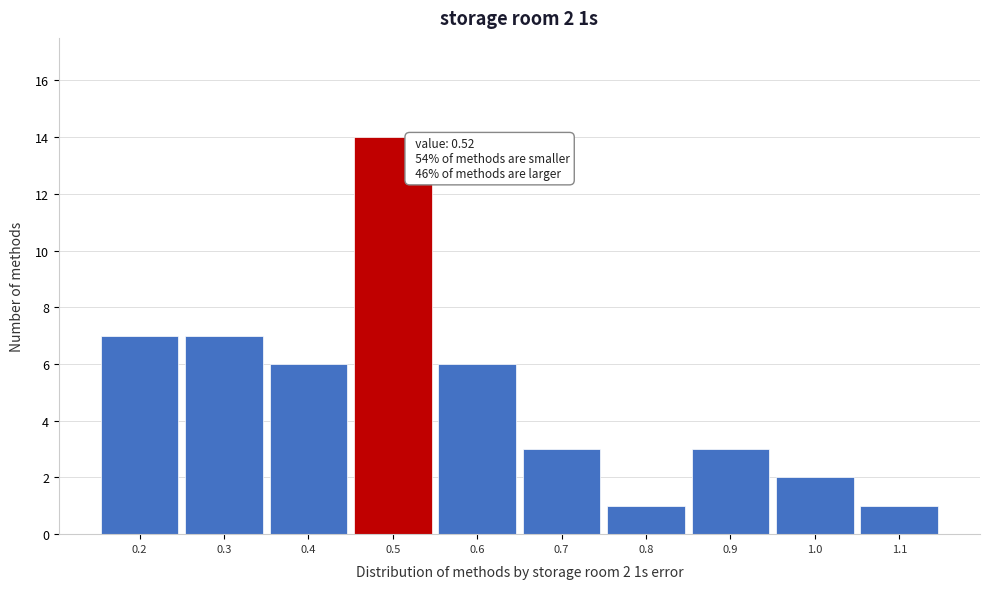

Reading left to right, extract all data points from this chart.

0.2=7	0.3=7	0.4=6	0.5=14	0.6=6	0.7=3	0.8=1	0.9=3	1.0=2	1.1=1